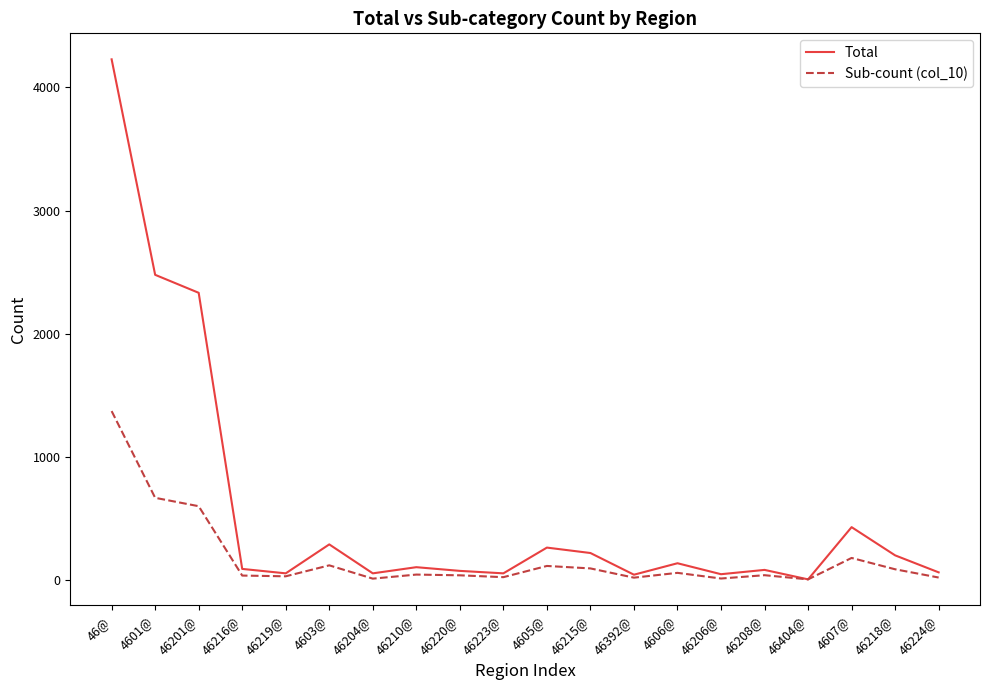

What is the difference between the Total values at 46216@ and 46208@?

8